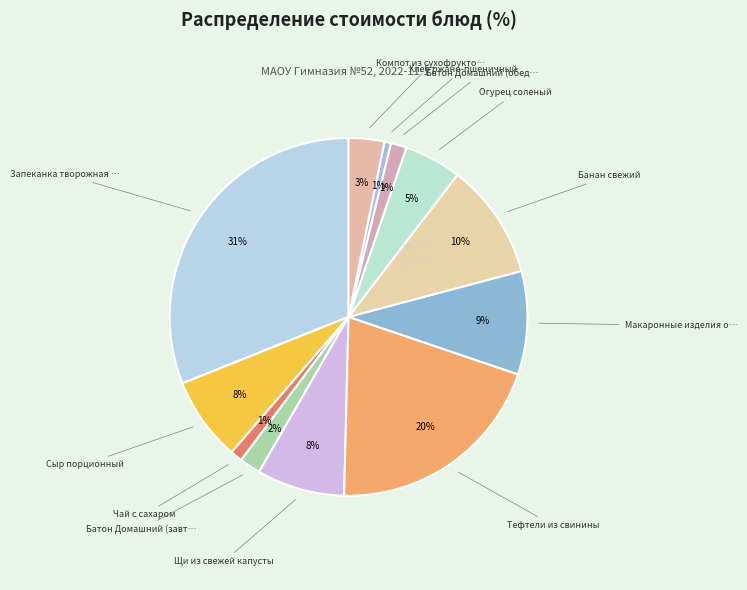

Rank the categories by value from highest to lowest.

Запеканка творожная с морковью, Тефтели из свинины, Банан свежий, Макаронные изделия отварные, Щи из свежей капусты, Сыр порционный, Огурец соленый, Компот из сухофруктов, Батон Домашний (завтрак), Батон Домашний (обед), Чай с сахаром, Хлеб ржано-пшеничный